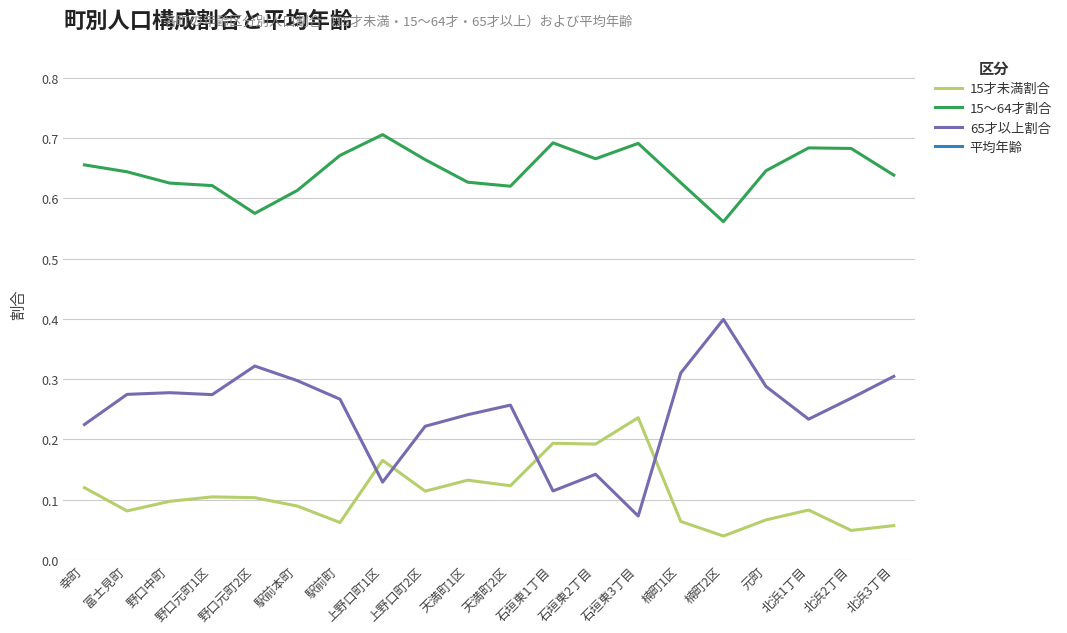

Between 駅前町 and 富士見町, which is larger?

富士見町